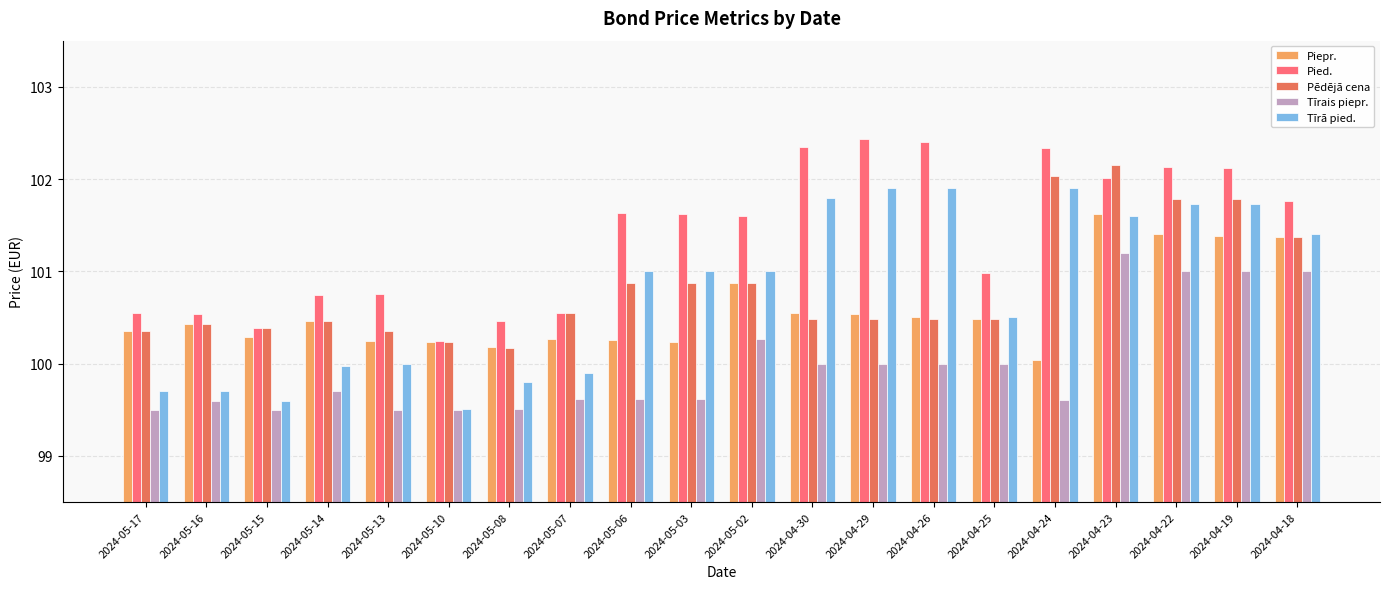

What is the label of the 8th bar from the right?

2024-04-29